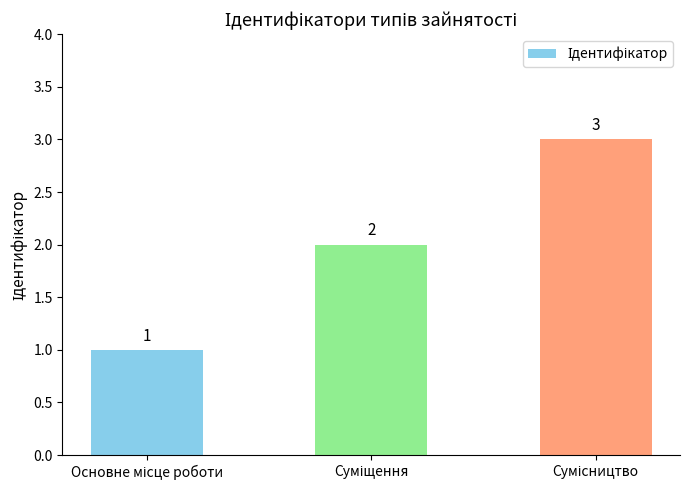

Are the bars grouped side by side (vs. stacked)?

No